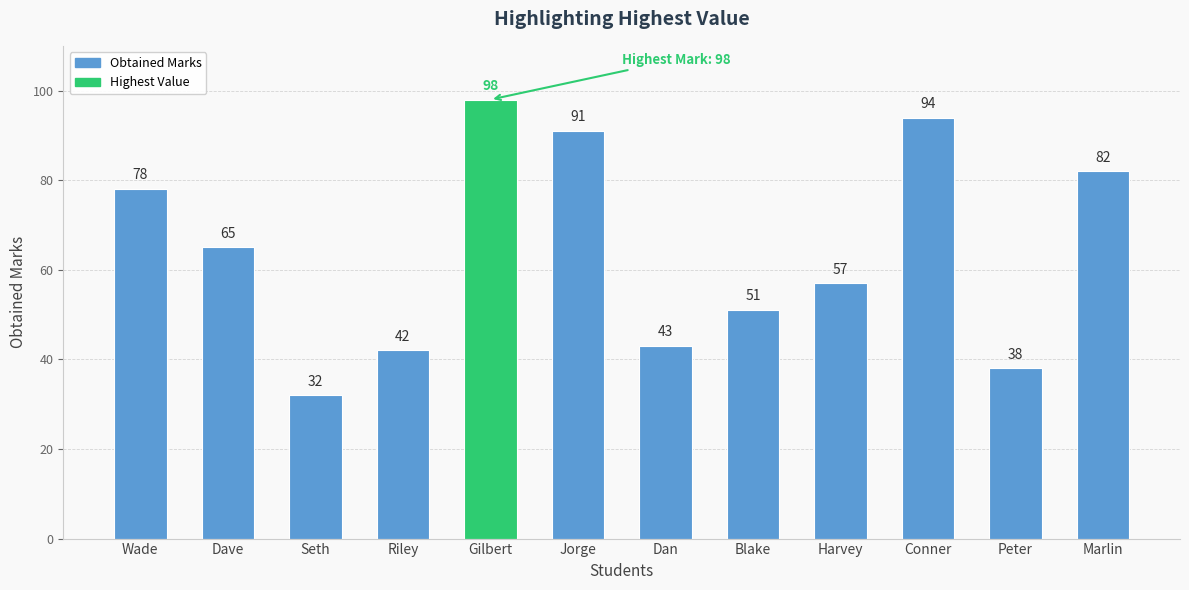

How many series are shown in this chart?

1